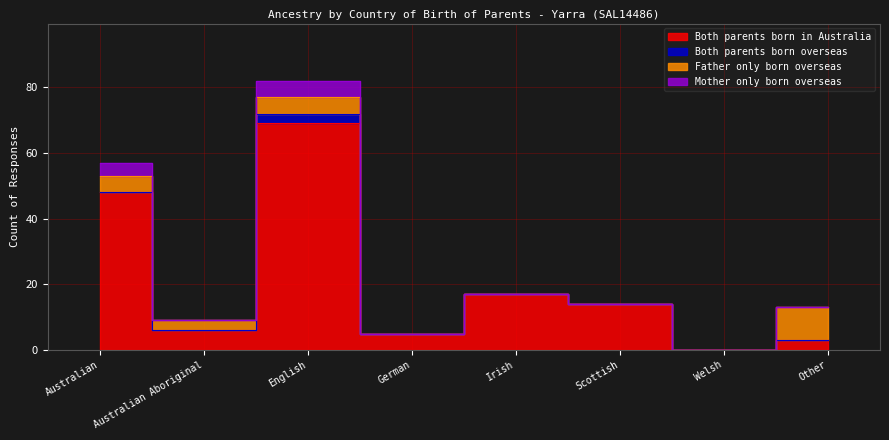

Is the value of Both parents born in Australia at English greater than the value of Both parents born overseas at Welsh?

Yes